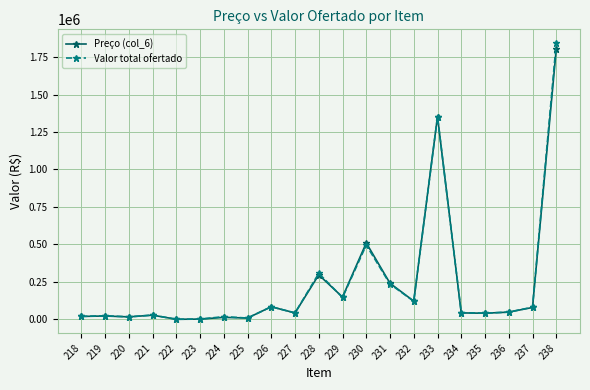

What is the maximum value for Valor total ofertado?

1842962.3